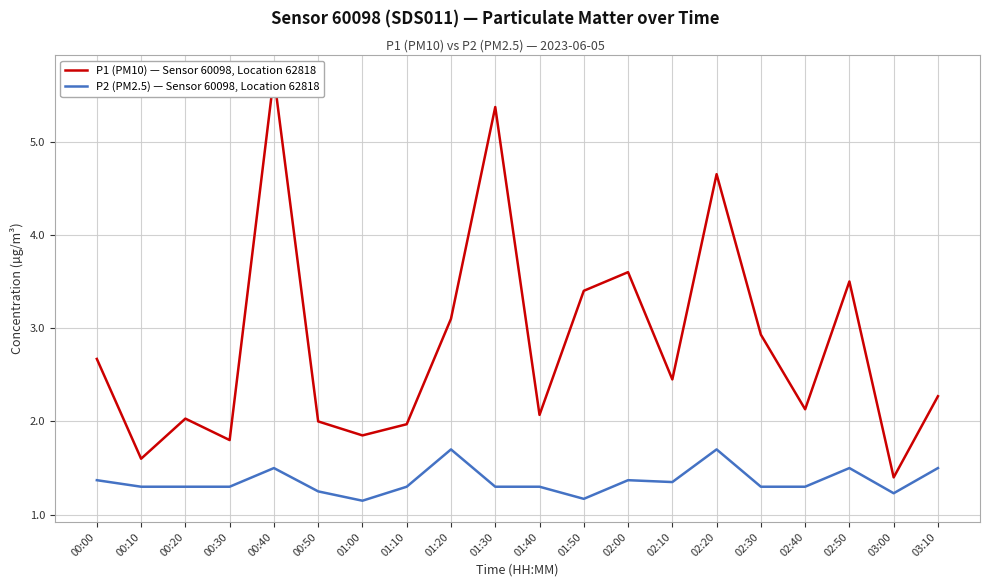

What is the sum of the P1 (PM10) — Sensor 60098, Location 62818 values at 02:10 and 02:20?

7.1